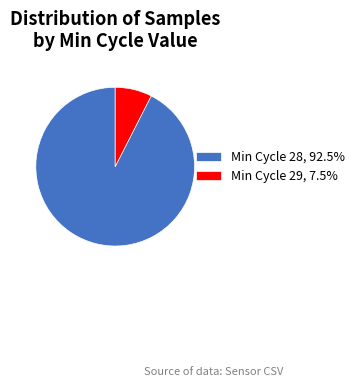

Does any single category account for the majority?

Yes